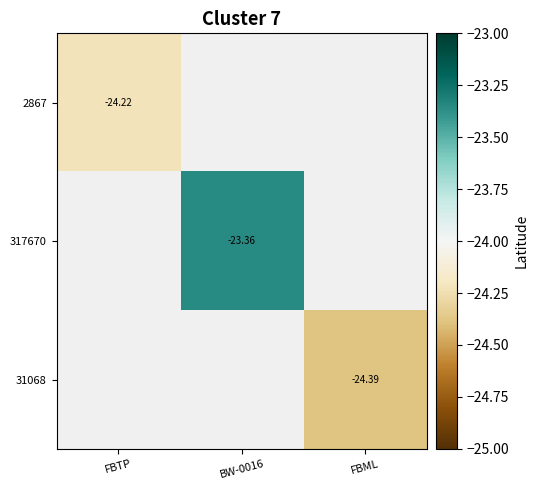

Is the value of 317670 at BW-0016 greater than the value of 31068 at FBML?

Yes